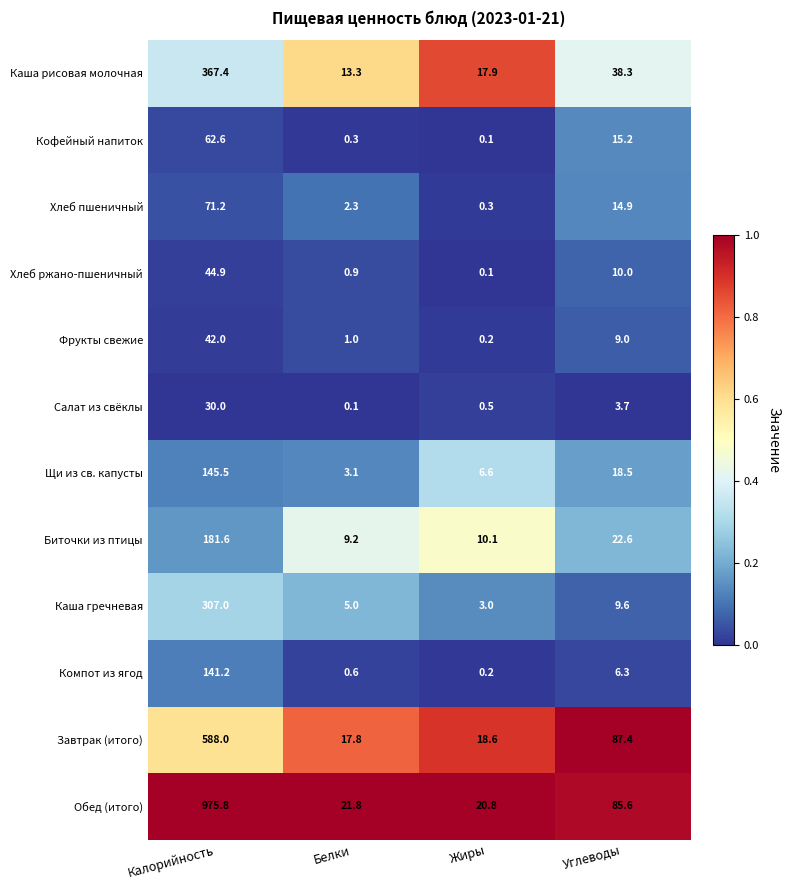

Is it true that Салат из свёклы equals 30.0 at Калорийность?

True